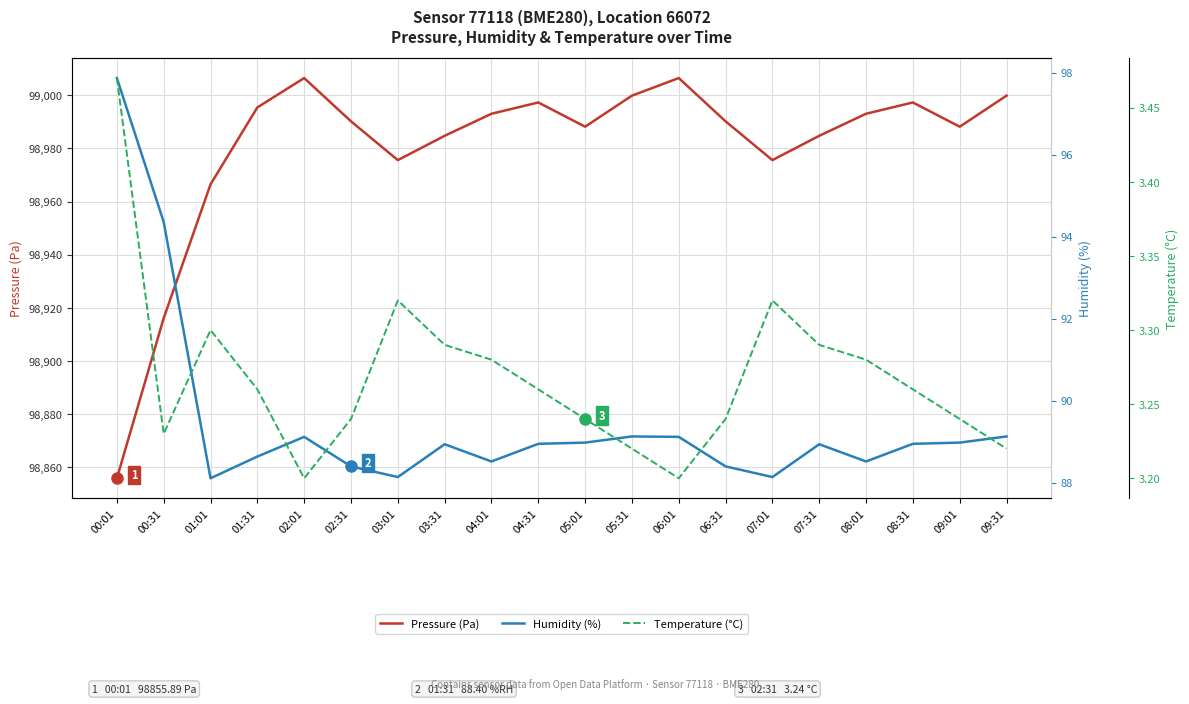

What is the greatest value displayed?

99006.4